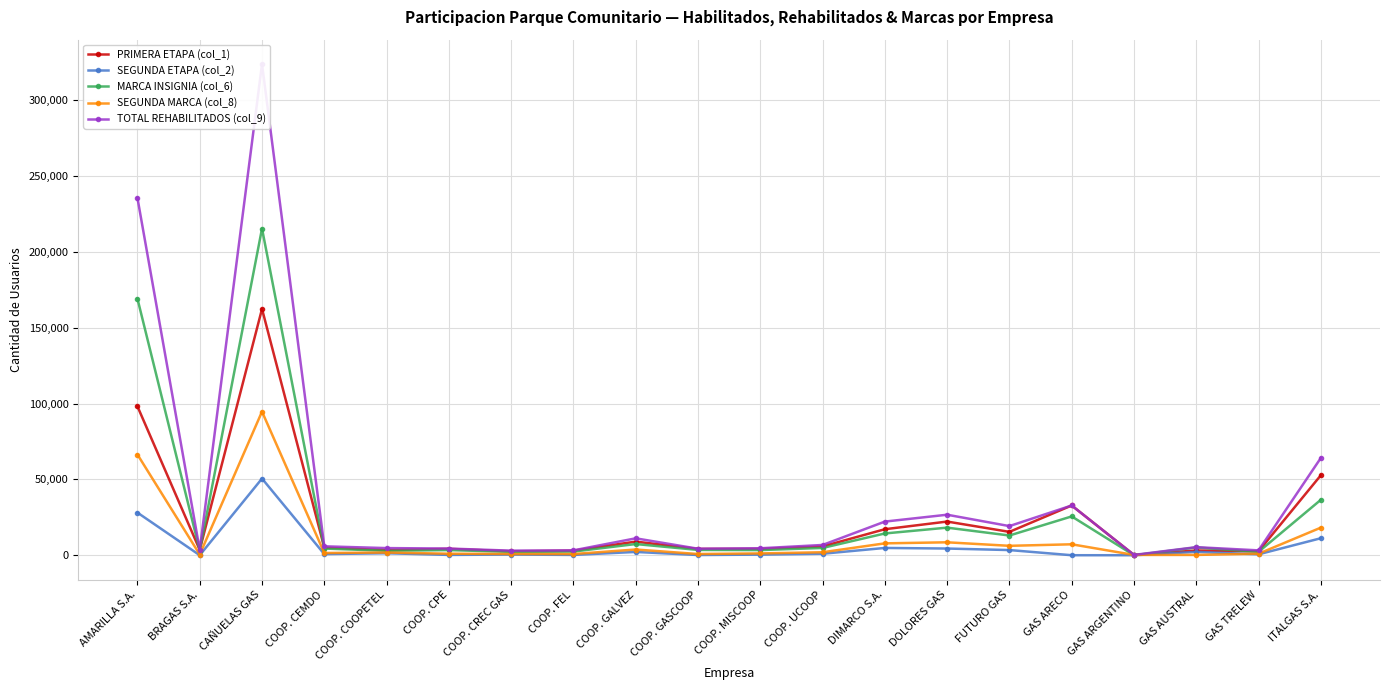

Reading right to left, what are all the values shown in this chart?

PRIMERA ETAPA (col_1): 52706	2600	3121	200	32788	15399	22192	17139	5787	4180	4145	8972	2998	2572	4195	3393	4995	162362	3530	98128
SEGUNDA ETAPA (col_2): 11199	600	2199	0	0	3400	4406	4797	968	400	138	2165	200	439	201	1310	727	50535	0	28081
MARCA INSIGNIA (col_6): 36535	2200	5120	0	25585	12999	18180	14342	4791	3386	3483	7369	2398	2200	3395	2930	4395	215319	3068	169118
SEGUNDA MARCA (col_8): 18179	1000	200	200	7203	6200	8518	7824	1964	1194	800	3768	800	811	1001	1773	1473	94675	462	66380
TOTAL REHABILITADOS (col_9): 64105	3200	5320	200	32788	19199	26698	22166	6755	4580	4283	11137	3198	3011	4396	4703	5868	323663	3530	235498